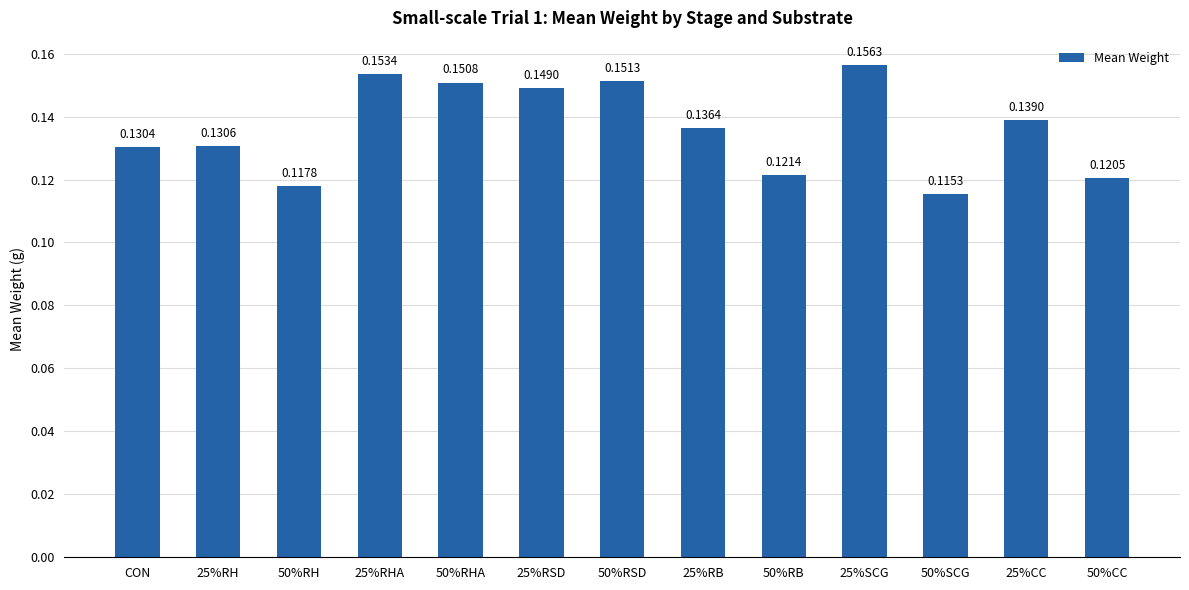

What is the label of the 3rd bar from the right?

50%SCG